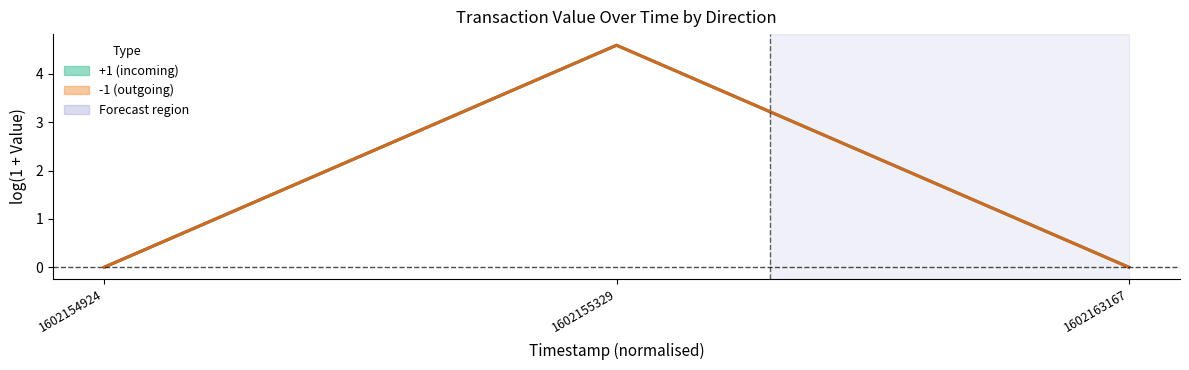

True or false: +1 (incoming) has a value of 0.0 at 1602163167.

False